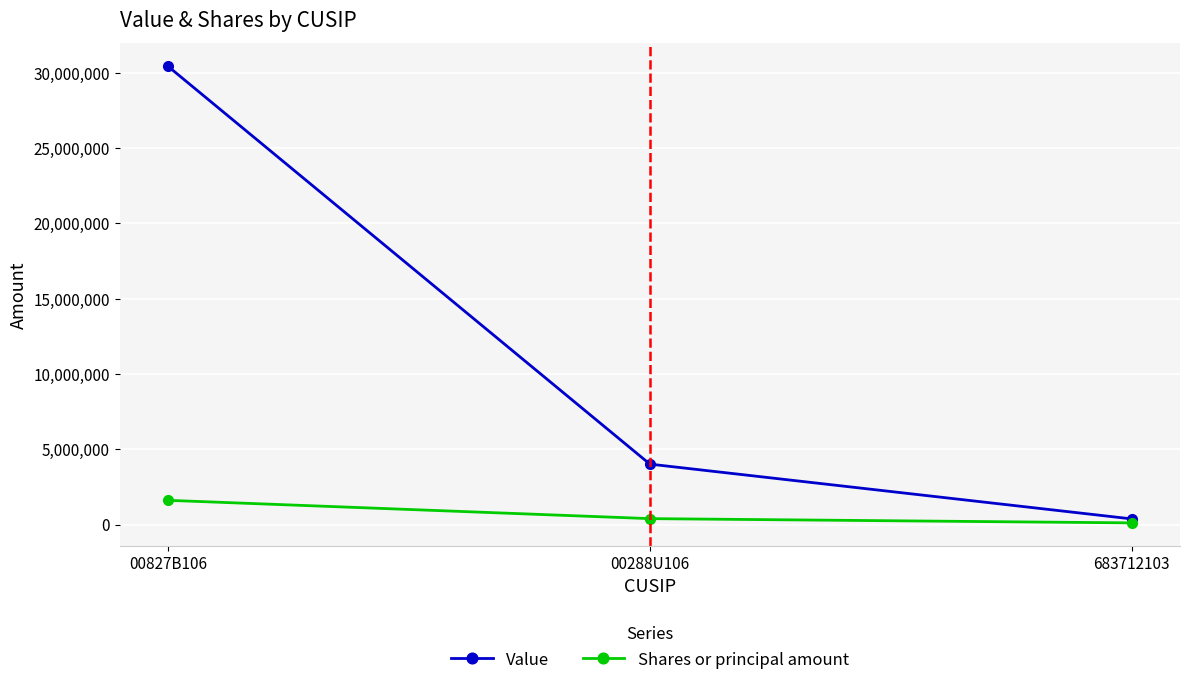

At which category is the sum across all series the highest?

00827B106